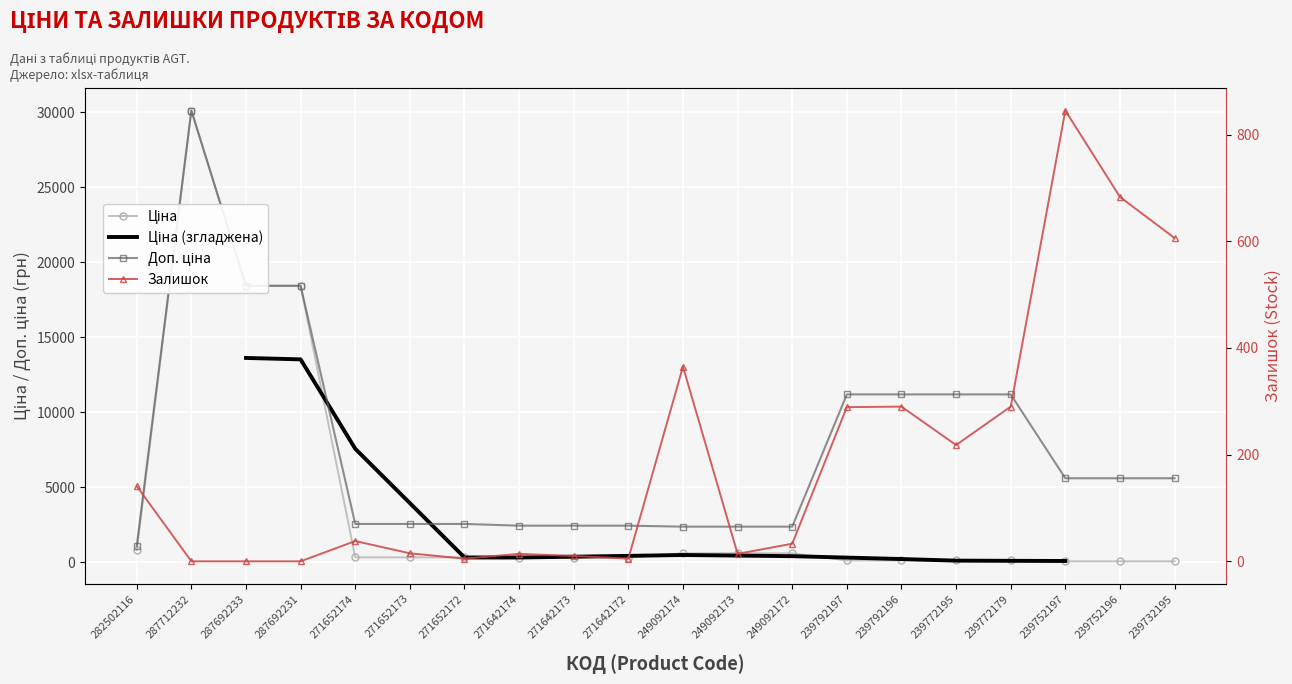

How many data points does each series have?

20